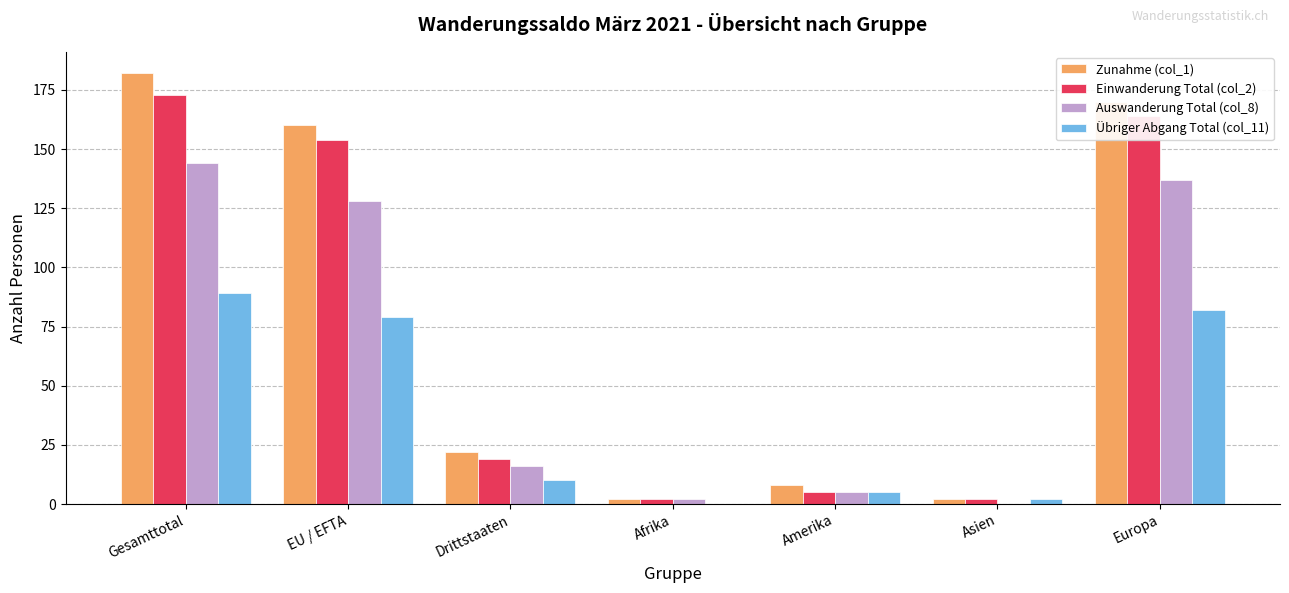

Is the value of Einwanderung Total (col_2) at Gesamttotal greater than the value of Übriger Abgang Total (col_11) at Europa?

Yes